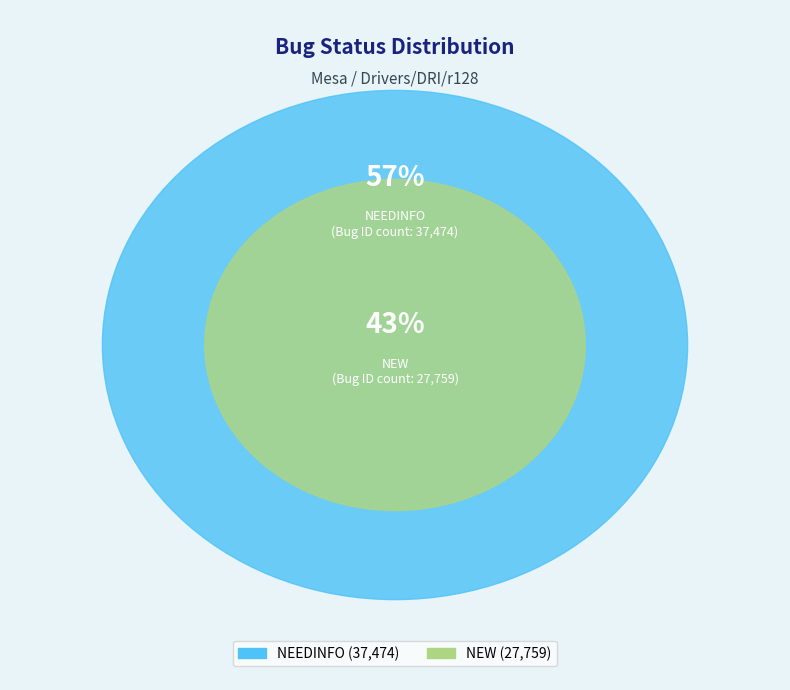

Do NEEDINFO and NEW together represent more than half of the pie?

Yes